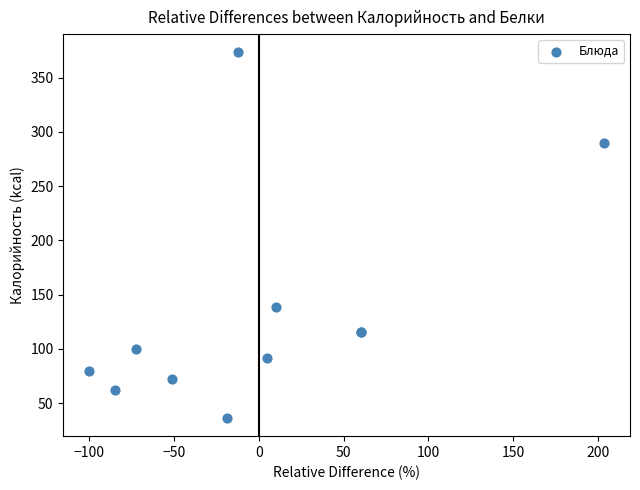

What Y value in the scatter plot is closest to 204?

139.0